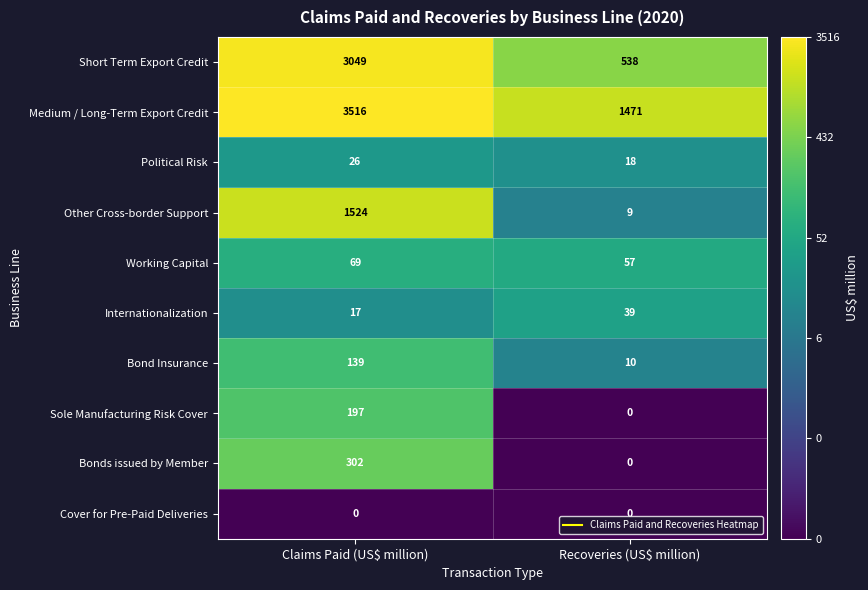

What is the total value across all series at Claims Paid (US$ million)?

8839